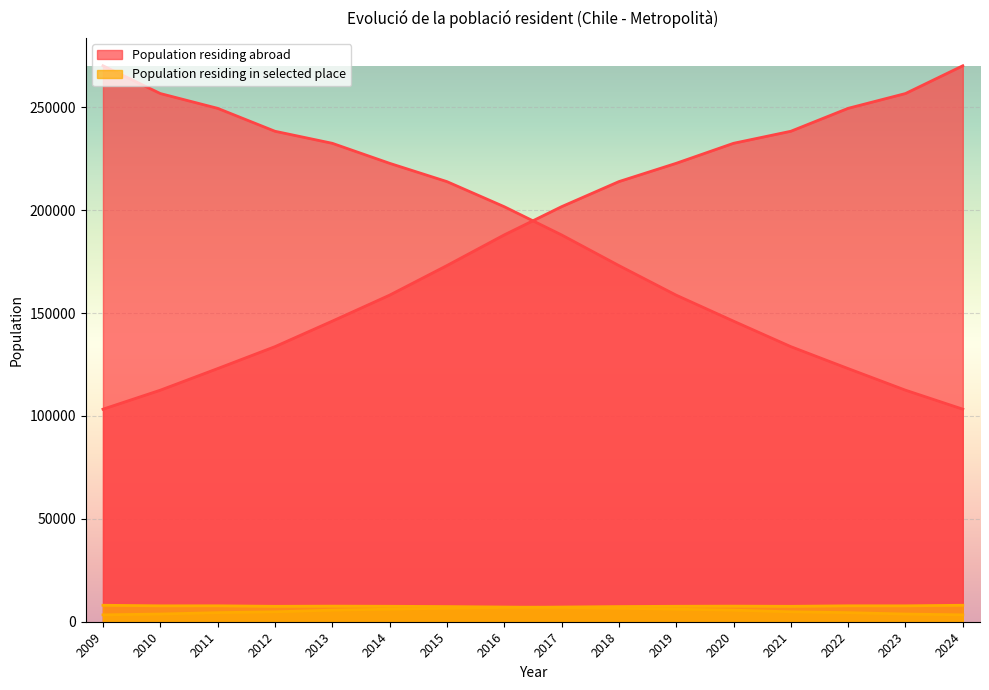

Which series has the largest total across all categories?

Population residing abroad